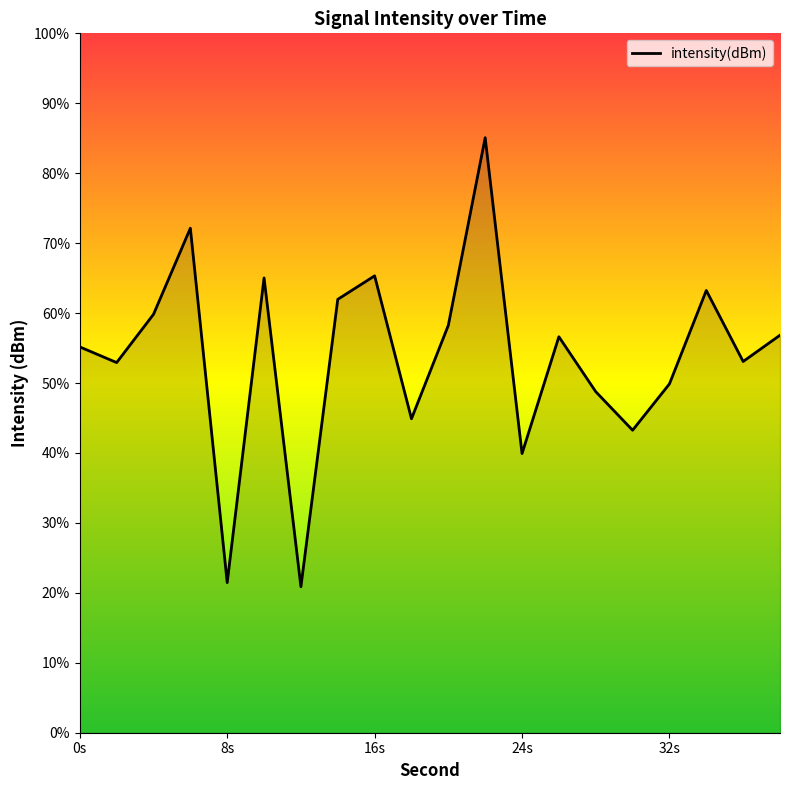

How many categories are shown in the chart?

20